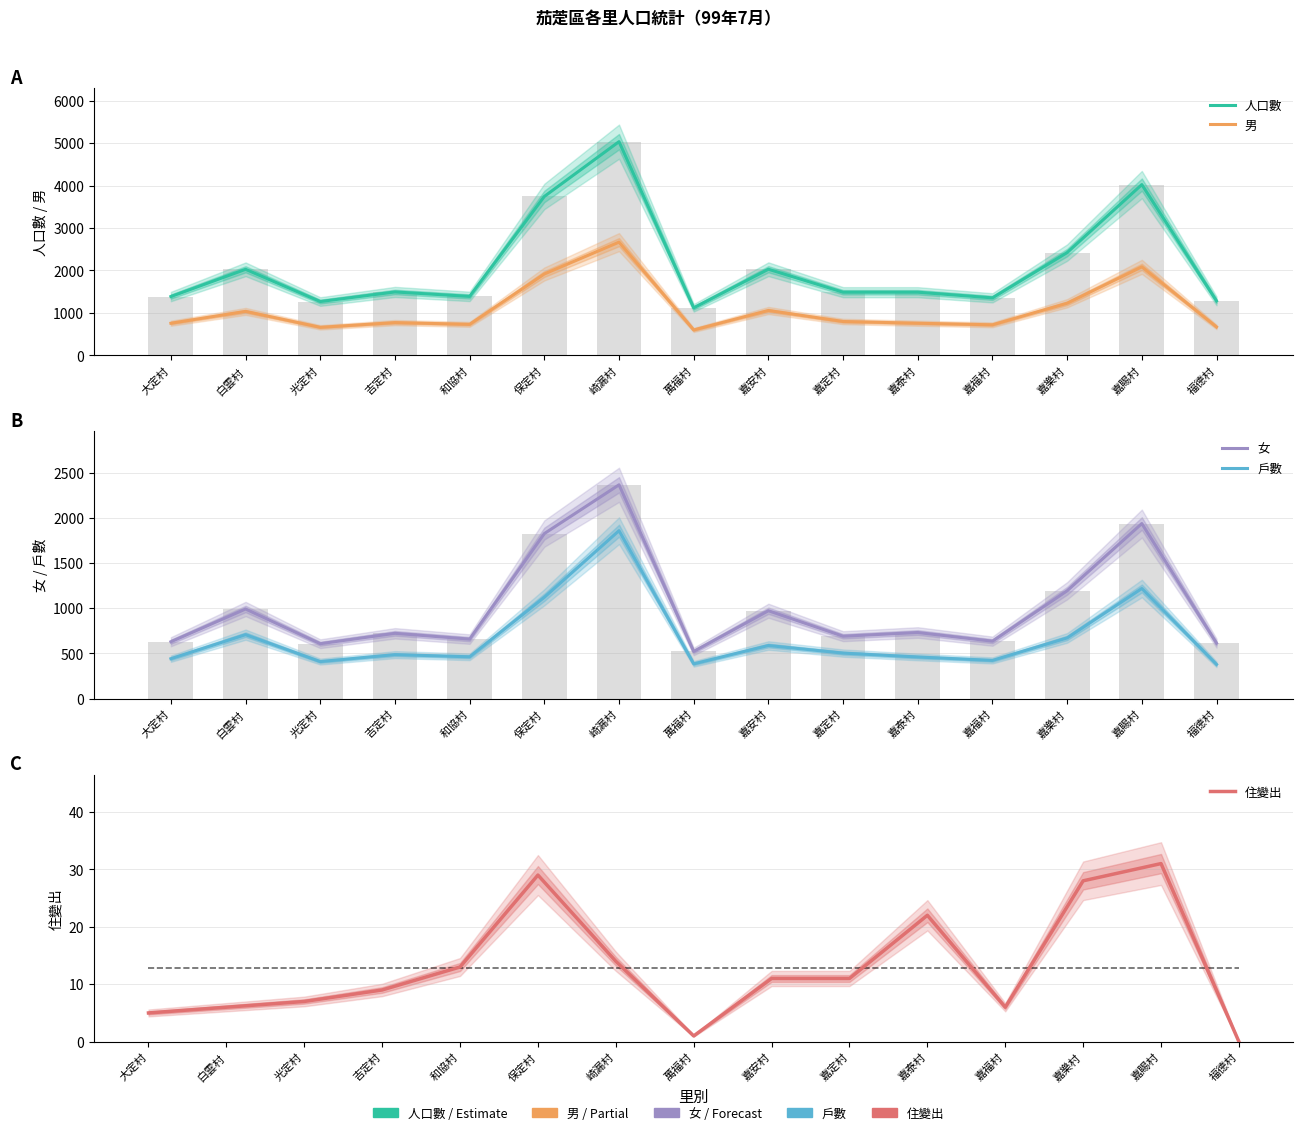

At how many categories does at least one series exceed 2462?

3